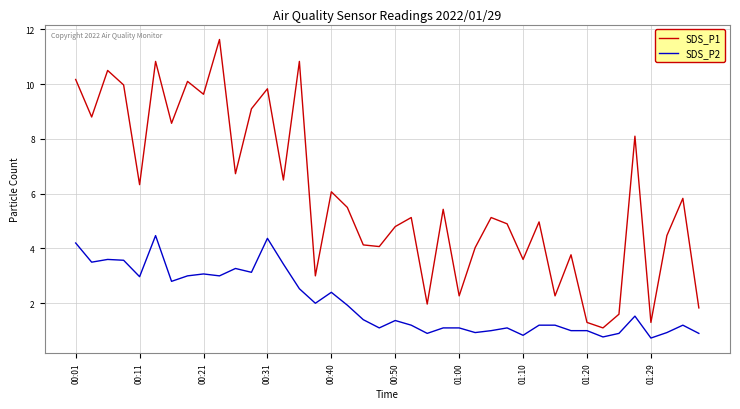

How many lines are shown in the chart?

2